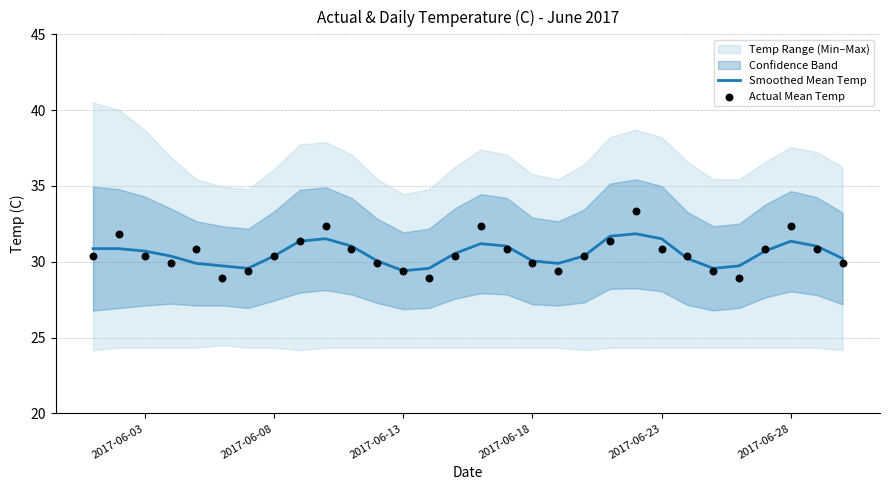

True or false: Smoothed Mean Temp has a value of 30.7 at 2017-06-03.

True